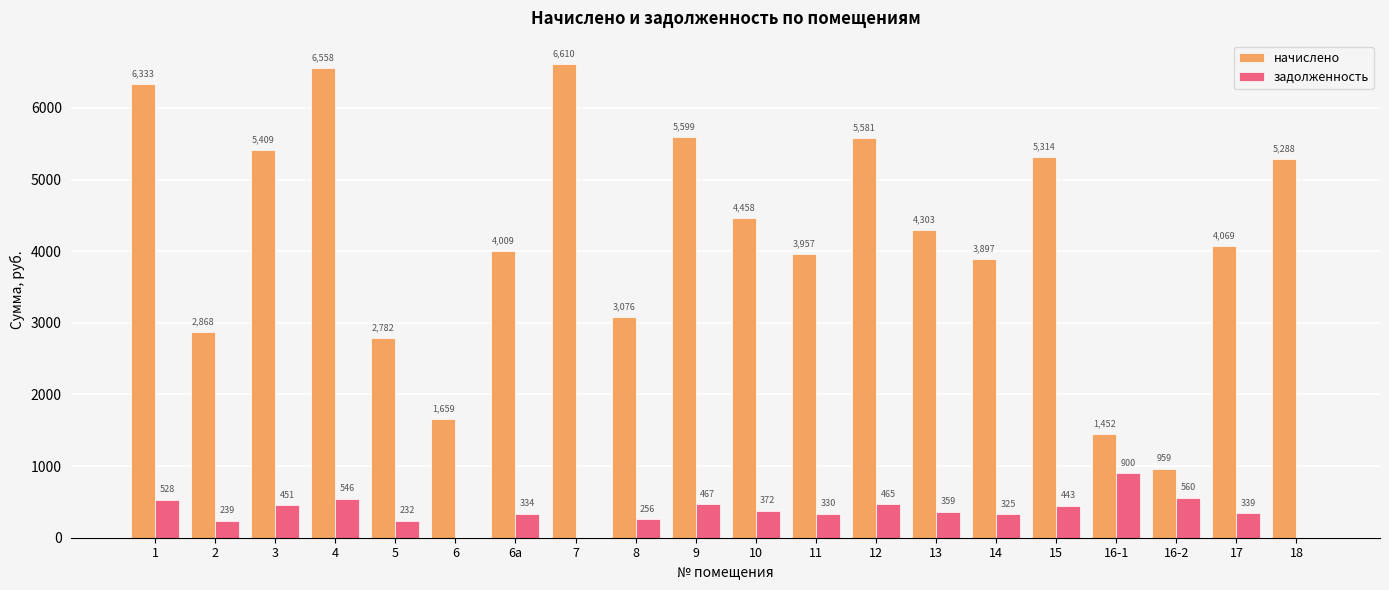

The начислено series shows 6609.6 at 7. True or false?

True